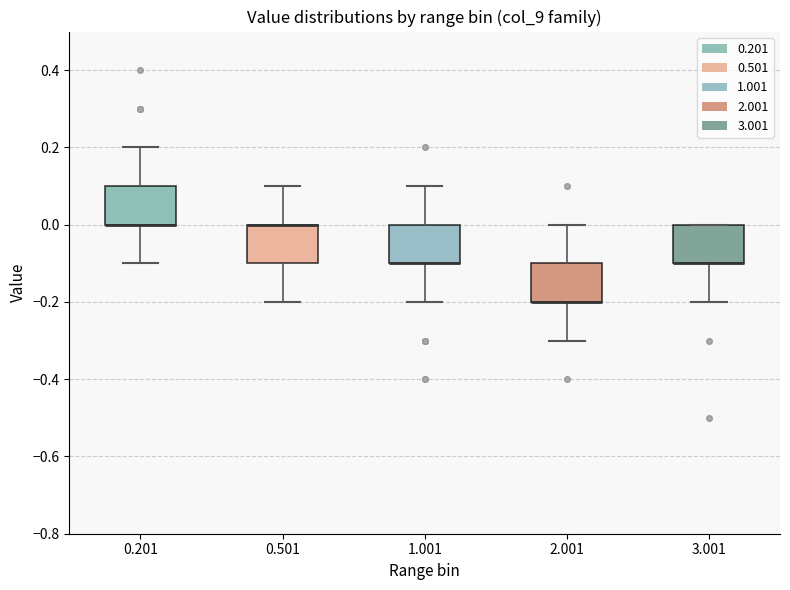

Reading left to right, transcribe this box plot: for each box, give where its median line is, the range the box spans, and where its two whiskers end, as read against the y-axis. The values are not printed on the chart, so give them approximately, as read against the axis.

0.201: median 0.0 (drawn on the box's lower edge), box 0.0 to 0.1, whiskers -0.1 to 0.2
0.501: median 0.0 (drawn on the box's upper edge), box -0.1 to 0.0, whiskers -0.2 to 0.1
1.001: median -0.1 (drawn on the box's lower edge), box -0.1 to 0.0, whiskers -0.2 to 0.1
2.001: median -0.2 (drawn on the box's lower edge), box -0.2 to -0.1, whiskers -0.3 to 0.0
3.001: median -0.1 (drawn on the box's lower edge), box -0.1 to 0.0, whiskers -0.2 to 0.0